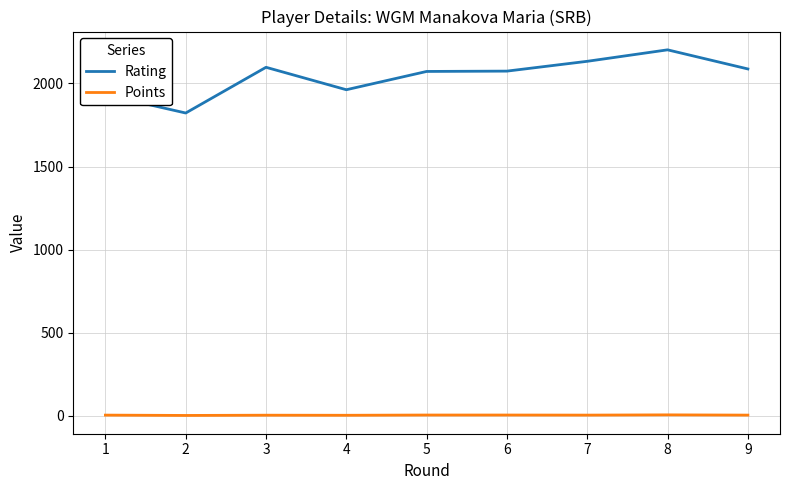

At which category does Rating reach its first local peak?

3